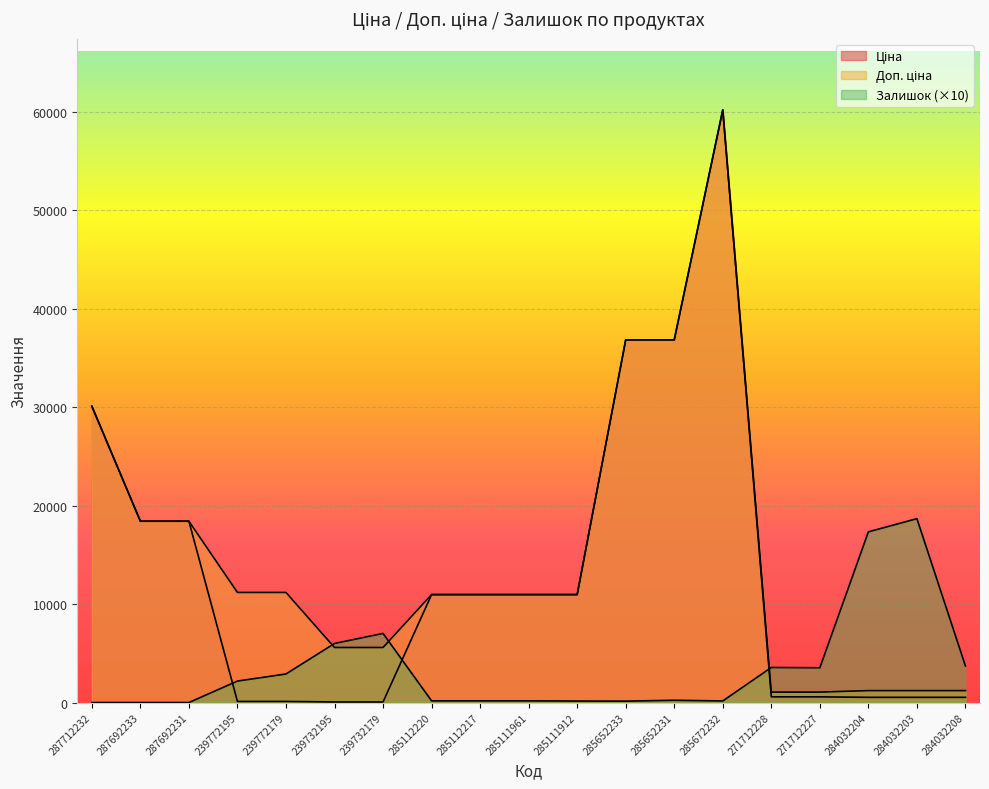

At which label does Залишок first exceed 230?

239772195